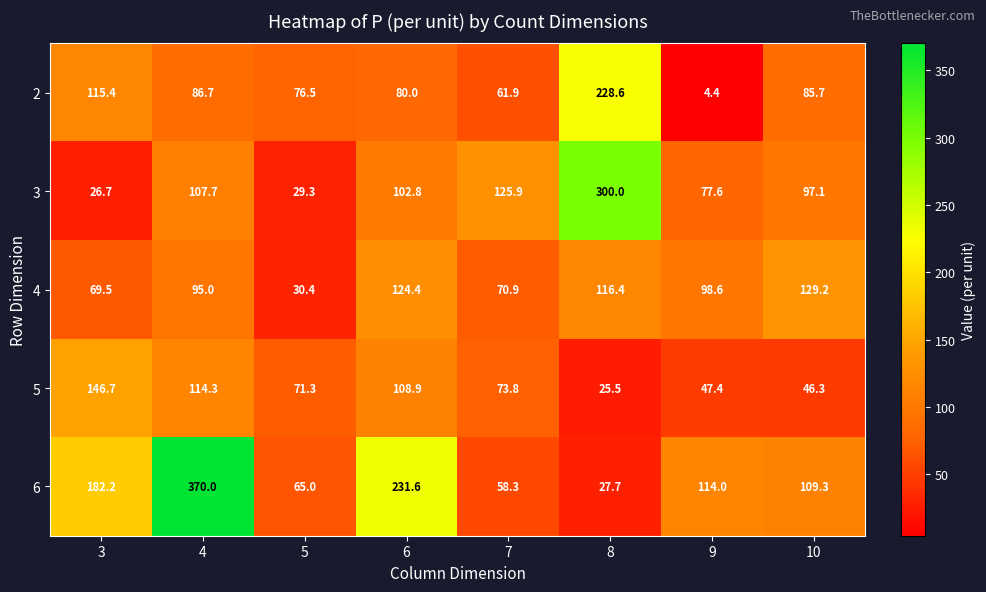

Which series has the largest total across all categories?

6